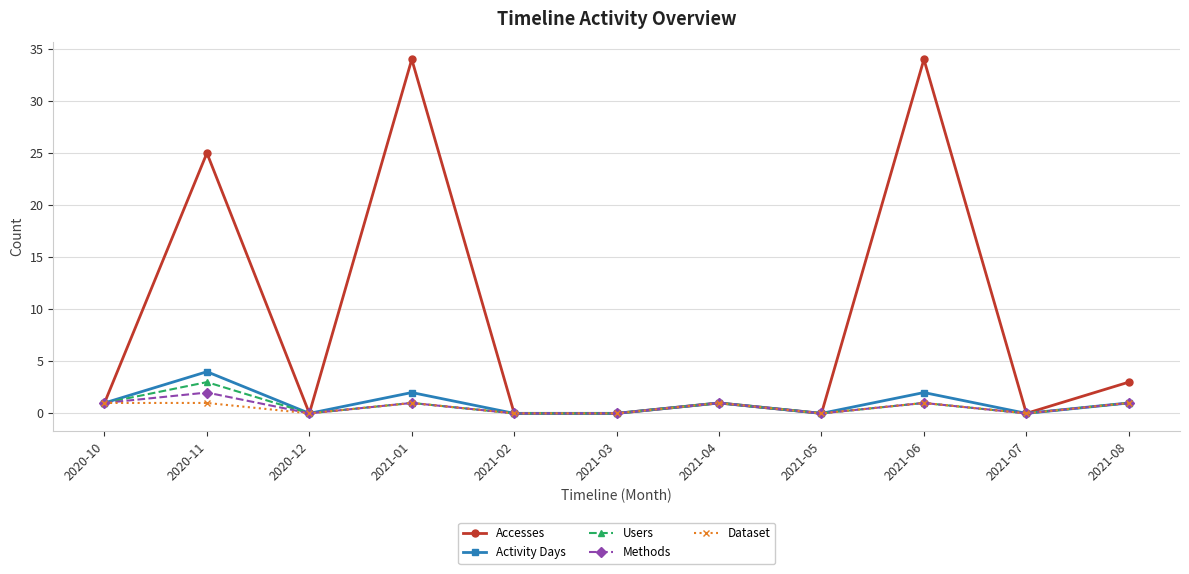

Count the Methods values in the range 0 to 1.

10